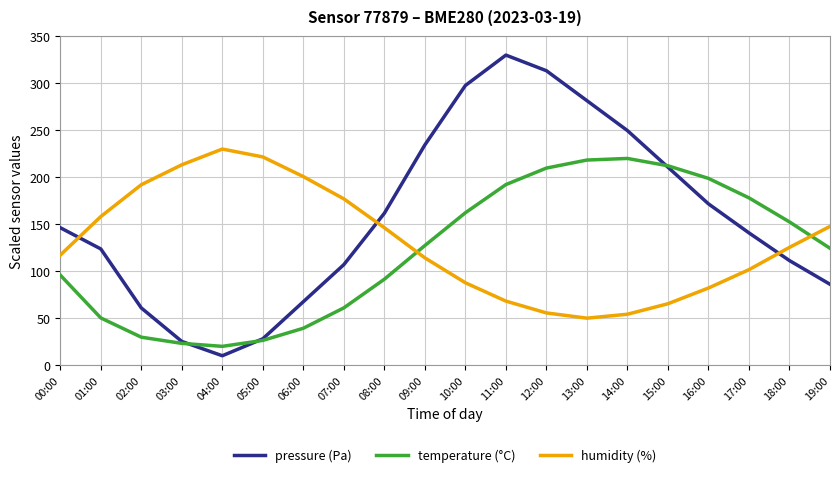

Is the value of pressure (Pa) at 04:00 greater than the value of temperature (°C) at 09:00?

No